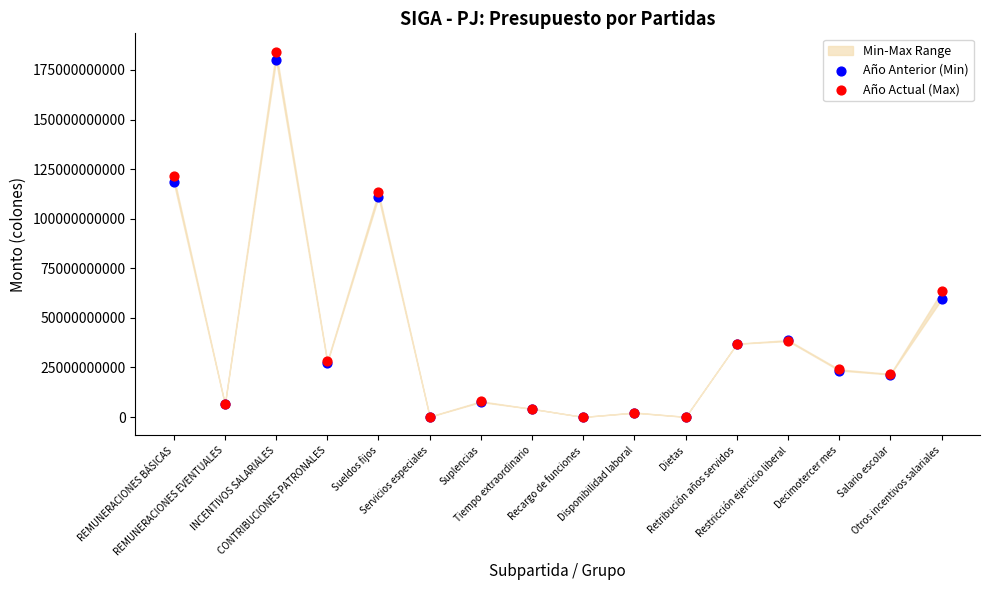

Which series reaches the maximum Y coordinate?

Año Actual (Max)